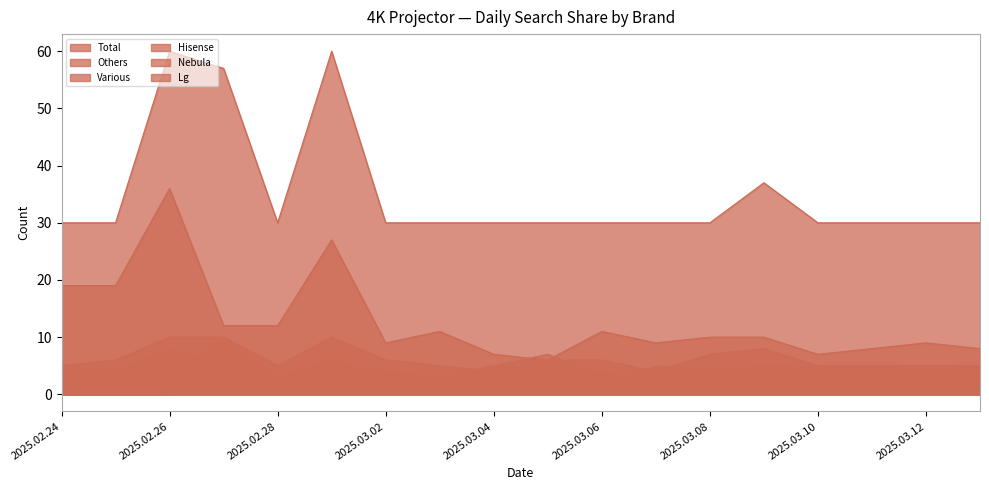

After their last crossing, which series has the higher values: Nebula or Various?

Nebula